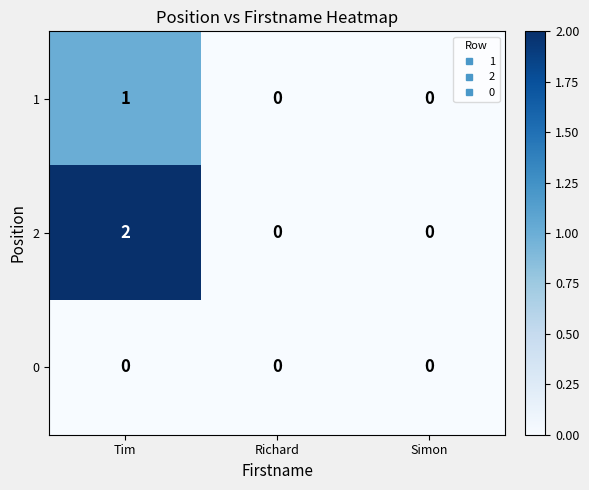

At which category is the sum across all series the highest?

Tim